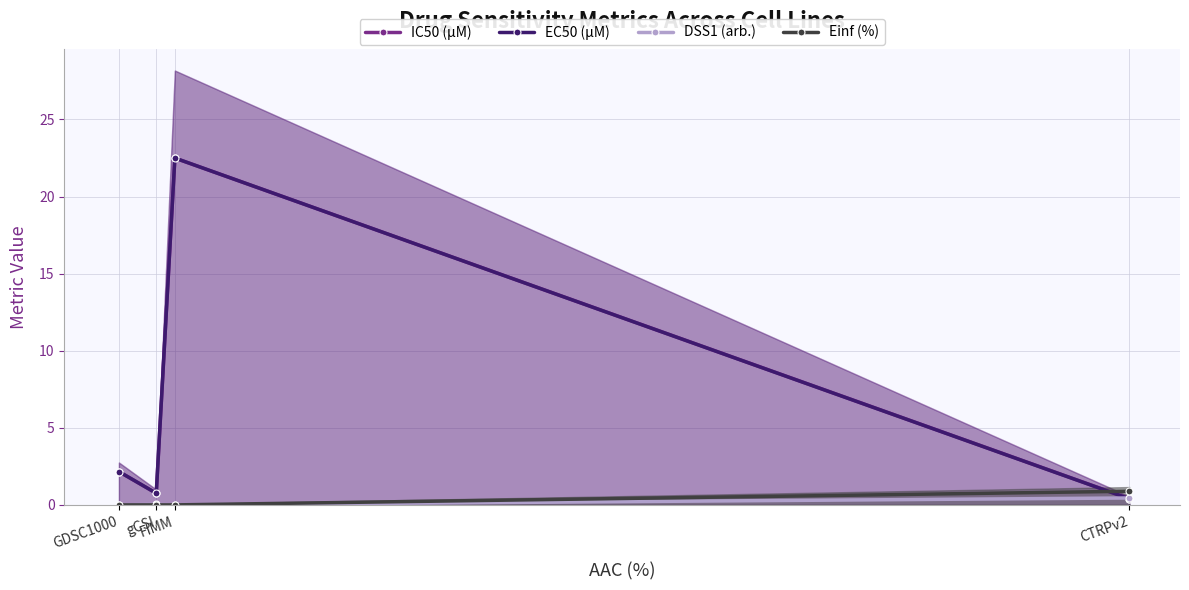

What is the difference between the IC50 (µM) values at gCSI and GDSC1000?

1.4